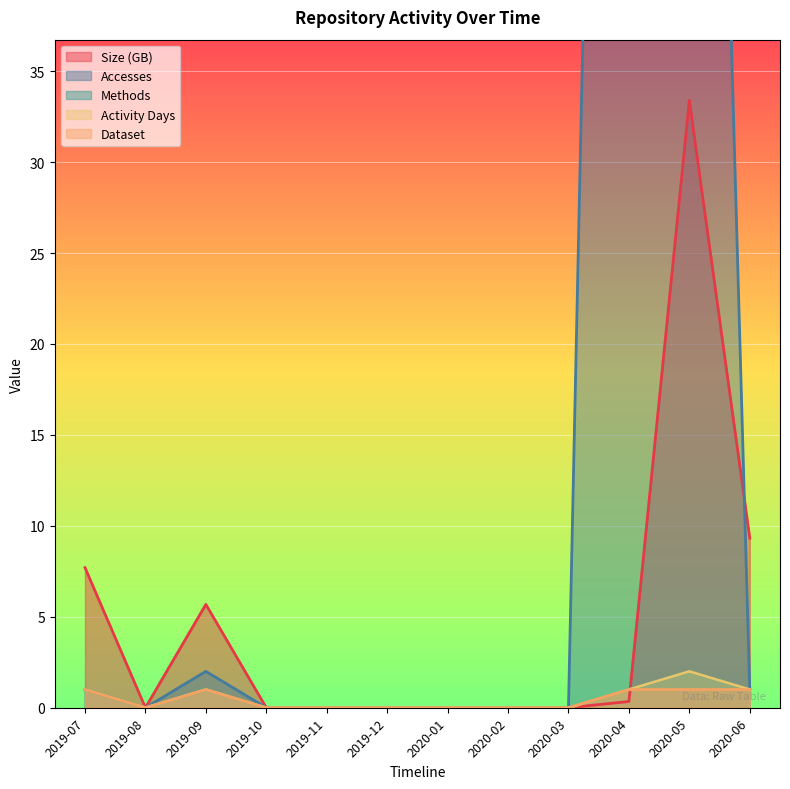

The value of Size at 2020-04 is 0.1. True or false?

False